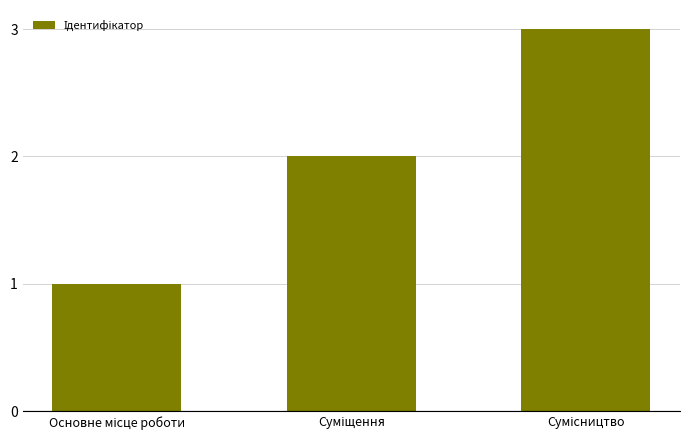

What is the greatest value displayed?

3